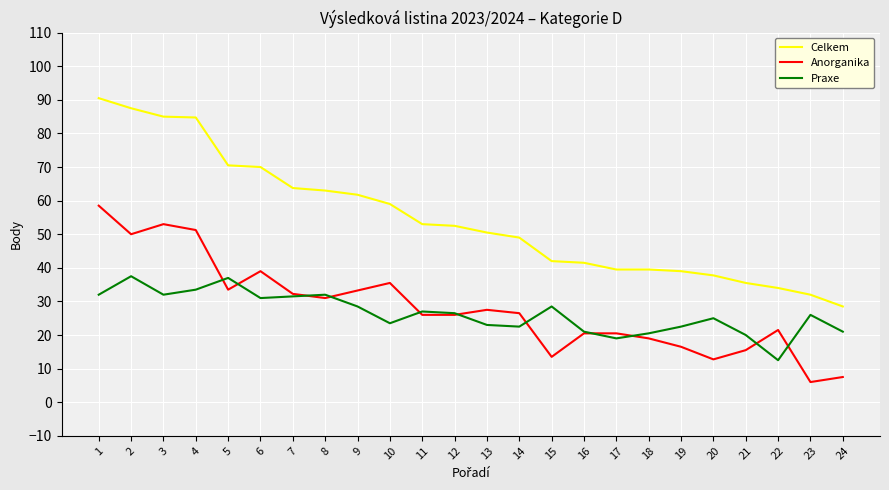

What is the difference between the Celkem values at 16 and 21?

6.0